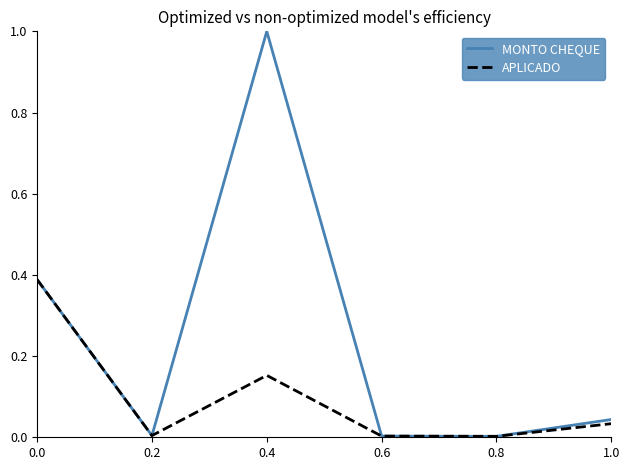

Rank the series by their average value, from lowest to highest.

APLICADO, MONTO CHEQUE